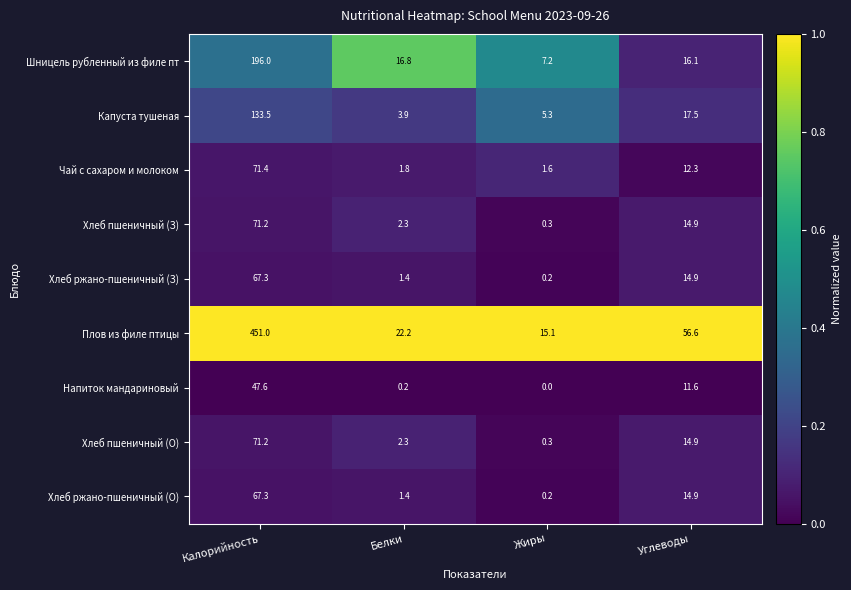

What is the sum of the Чай с сахаром и молоком values at Калорийность and Белки?

73.2